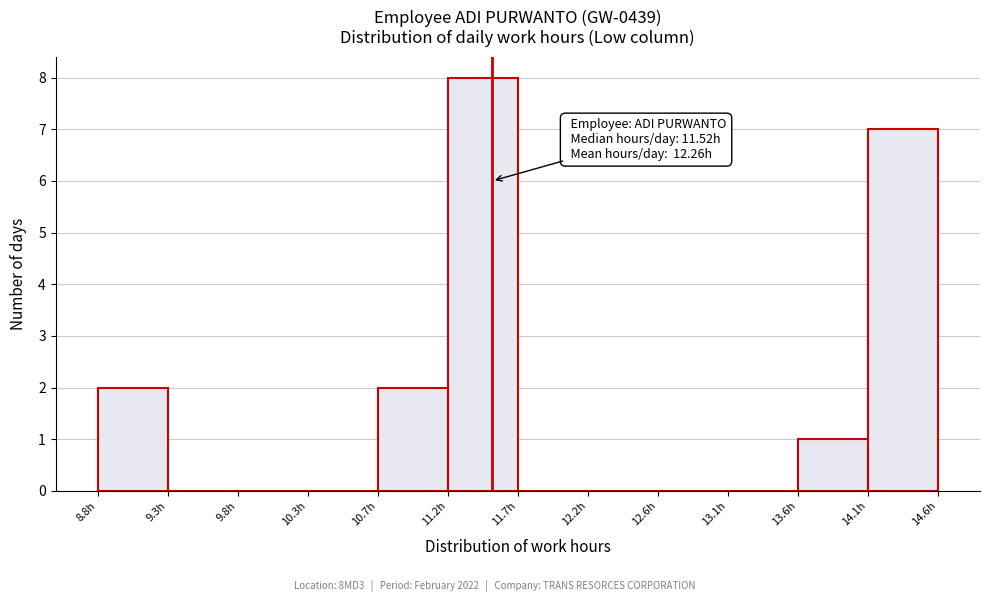

Over which range of the x-axis is the bar tallest?

11.20 to 11.70